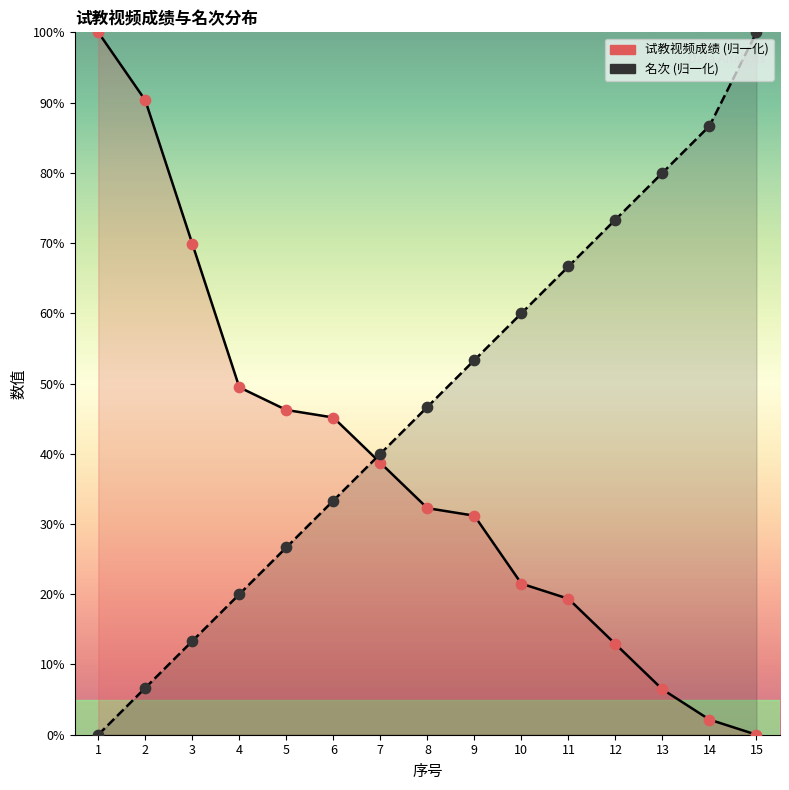

Which series contains the lowest Y value?

试教视频成绩